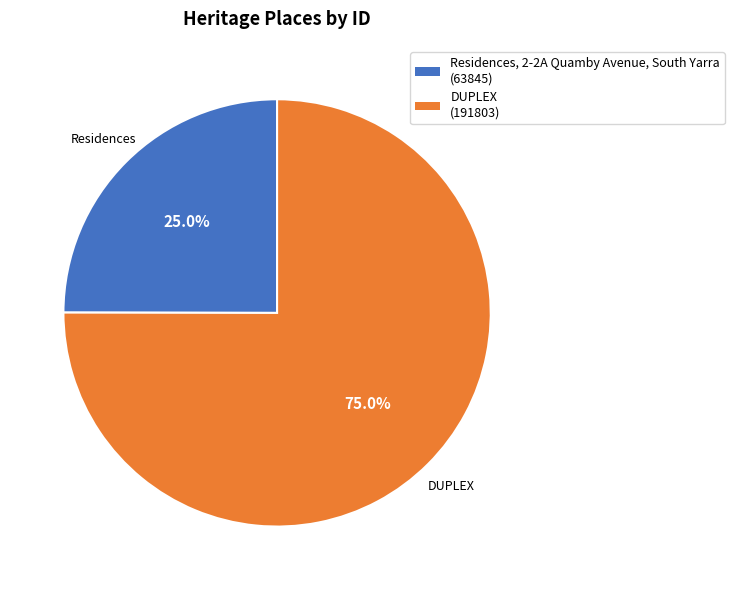

Does any single category account for the majority?

Yes